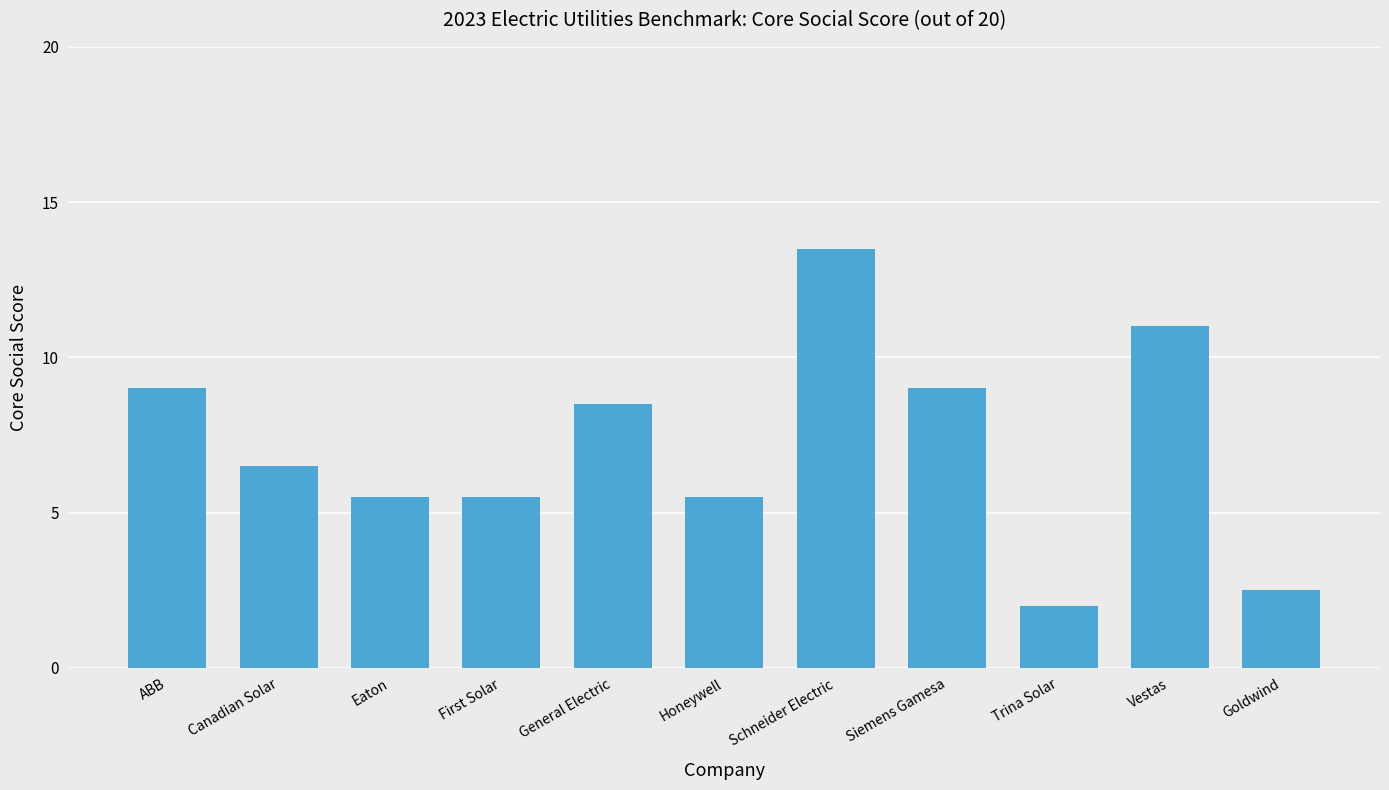

What is the ratio of the value at First Solar to the value at Schneider Electric?

0.4